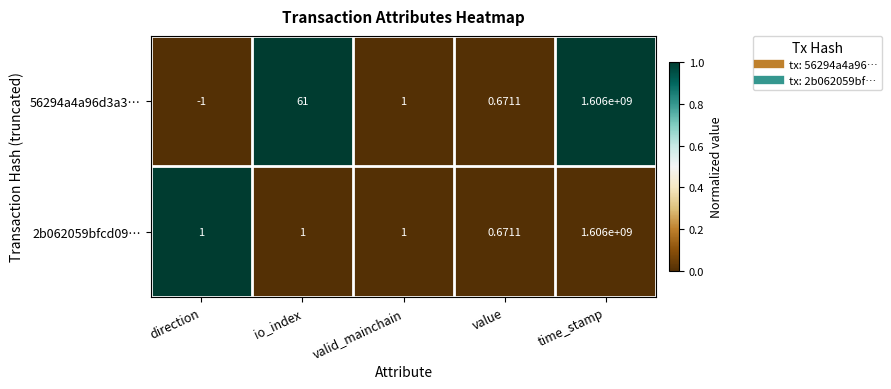

What is the maximum value shown in the chart?

1606000000.0